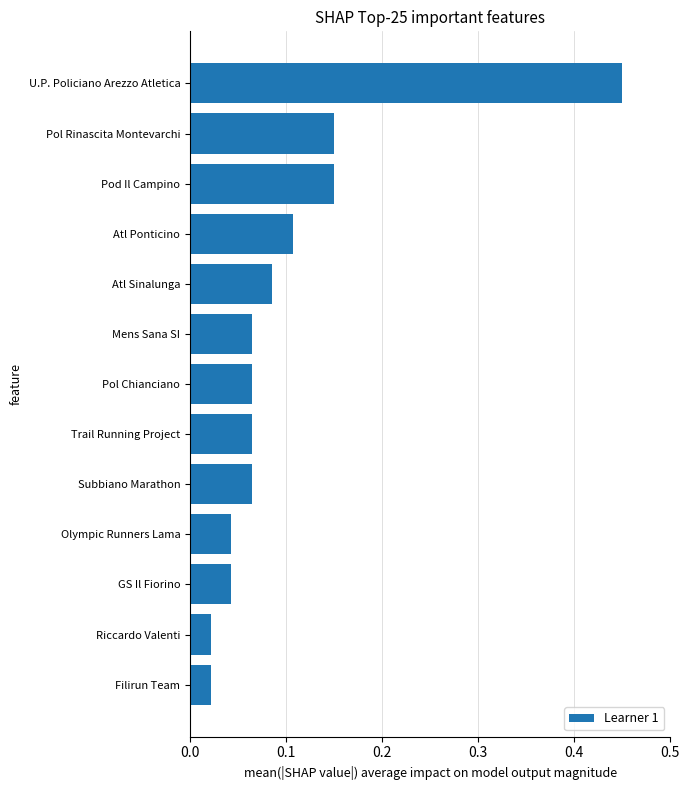

What is the change in value from Subbiano Marathon to Pol Rinascita Montevarchi?

+0.1